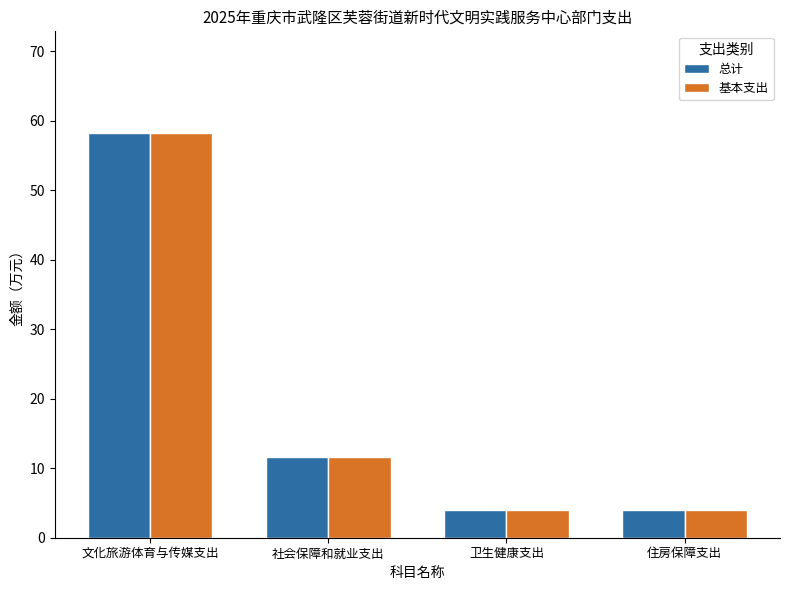

How many groups of bars are there?

4